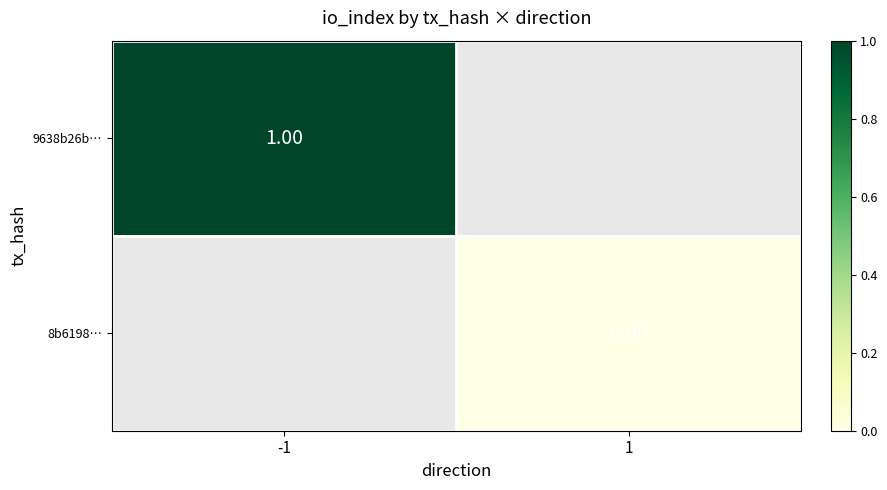

At which label is 9638b26b… closest to 1?

-1